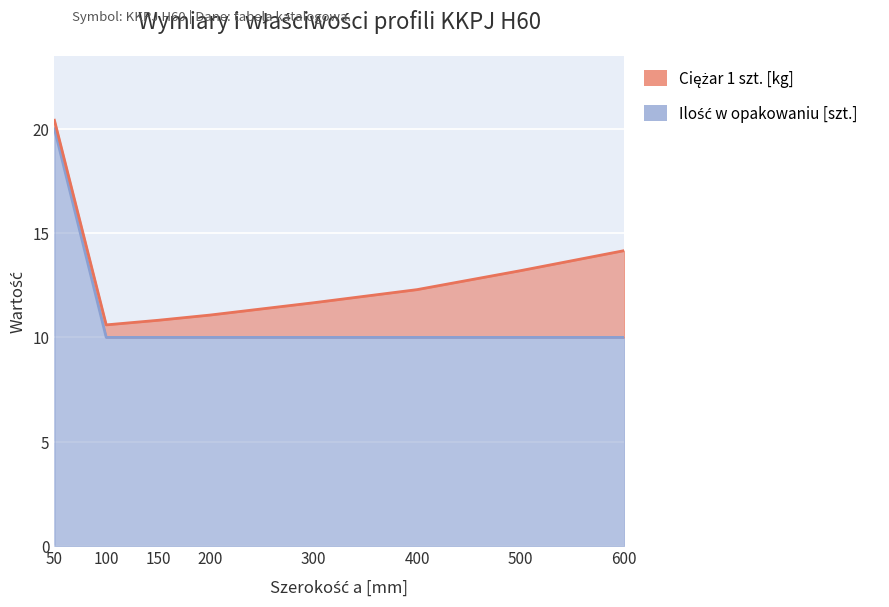

Reading right to left, what are all the values shown in this chart?

10	10	10	10	10	10	10	20